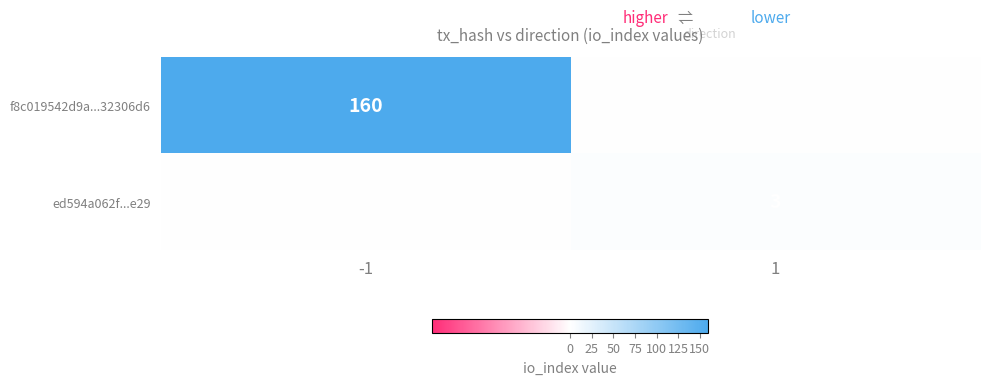

The value of ed594a062f...e29 at 1 is 3. True or false?

True